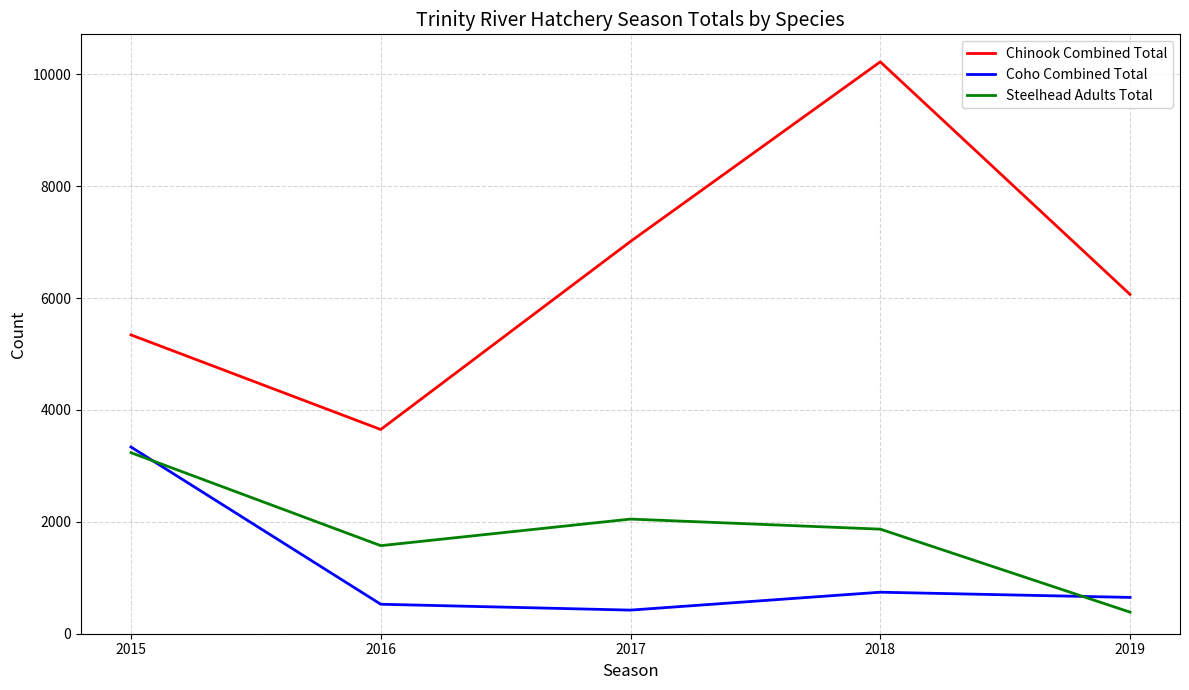

What is the lowest value of the Coho Combined Total series?

422